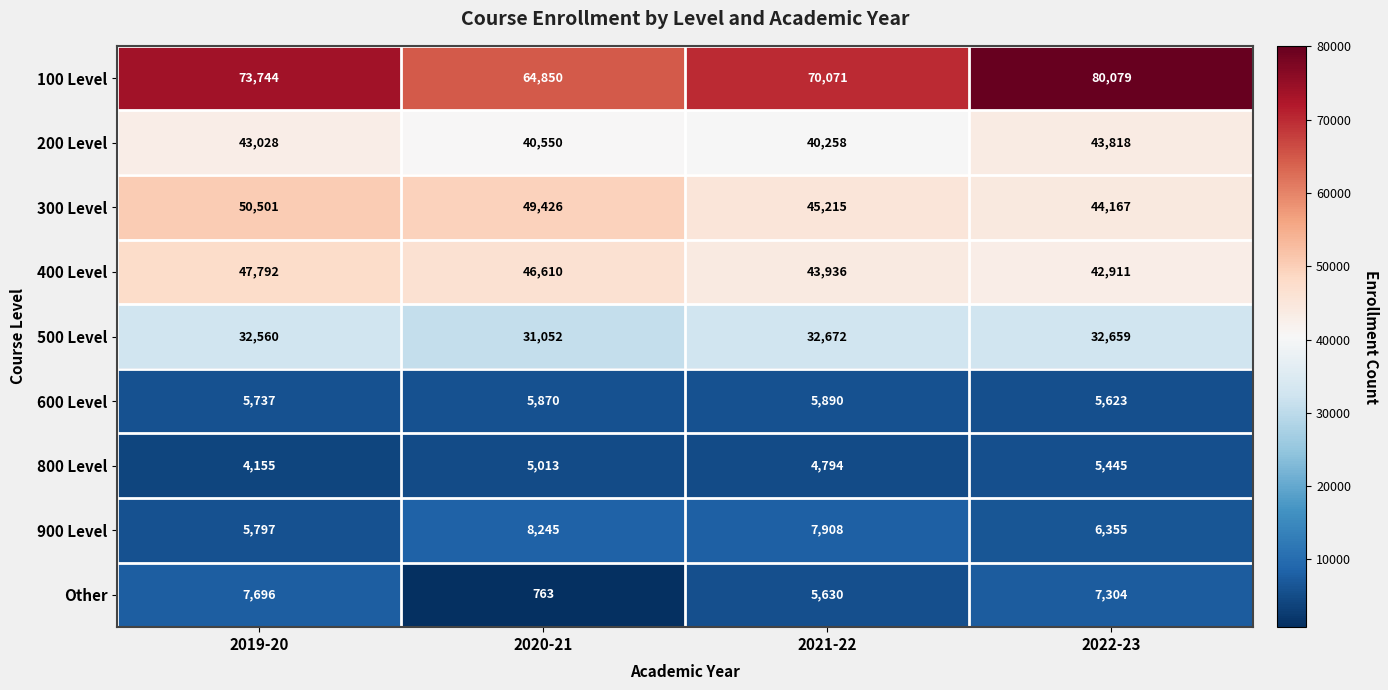

At which category does the chart reach its minimum across all series?

2020-21